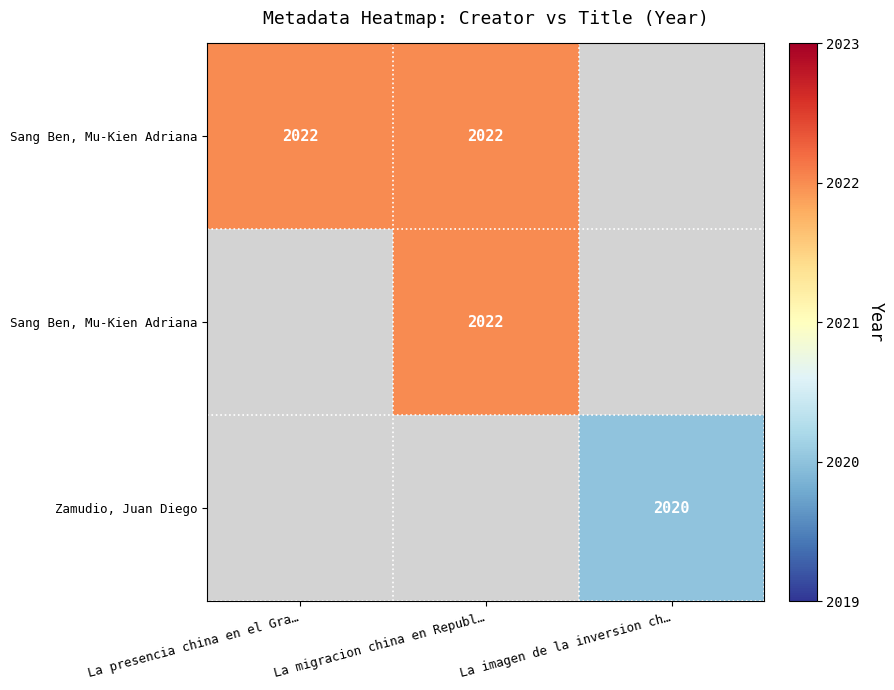

How many distinct data groups are displayed?

3